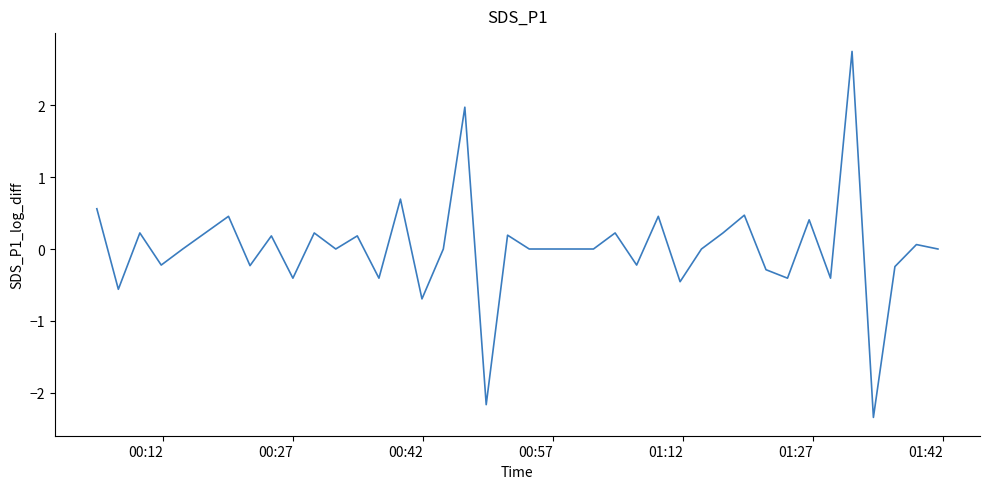

Reading right to left, extract all data points from this chart.

0.0	0.1	-0.2	-2.3	2.7	-0.4	0.4	-0.4	-0.3	0.5	0.2	0.0	-0.5	0.5	-0.2	0.2	0.0	0.0	0.0	0.0	0.2	-2.2	2.0	0.0	-0.7	0.7	-0.4	0.2	0.0	0.2	-0.4	0.2	-0.2	0.5	0.0	-0.2	0.2	-0.6	0.6